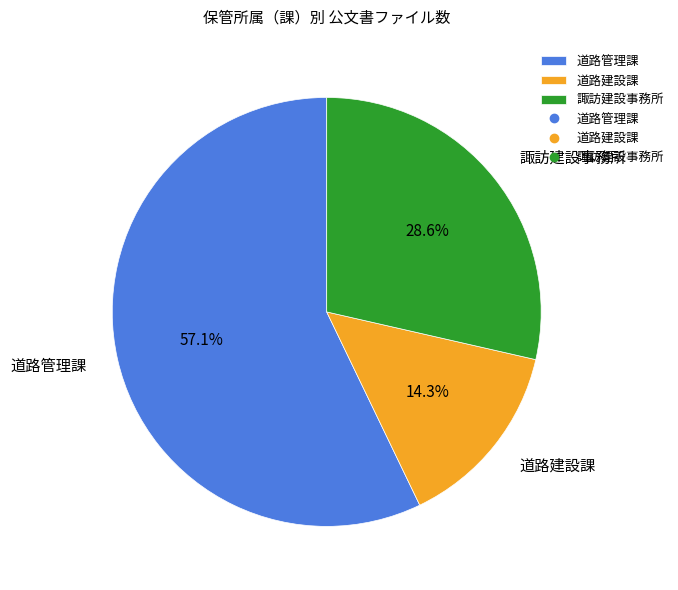

To the nearest percent, what is the difference between the 道路建設課 and 諏訪建設事務所 slice percentages?

14%